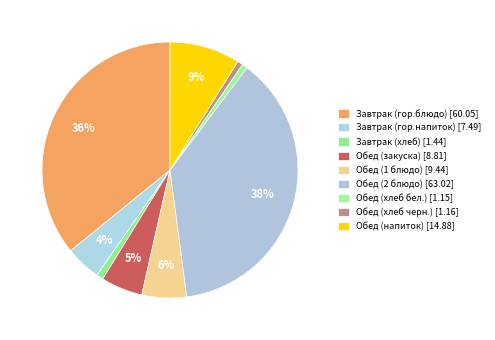

The Обед (закуска) slice represents 5% of the pie. True or false?

True